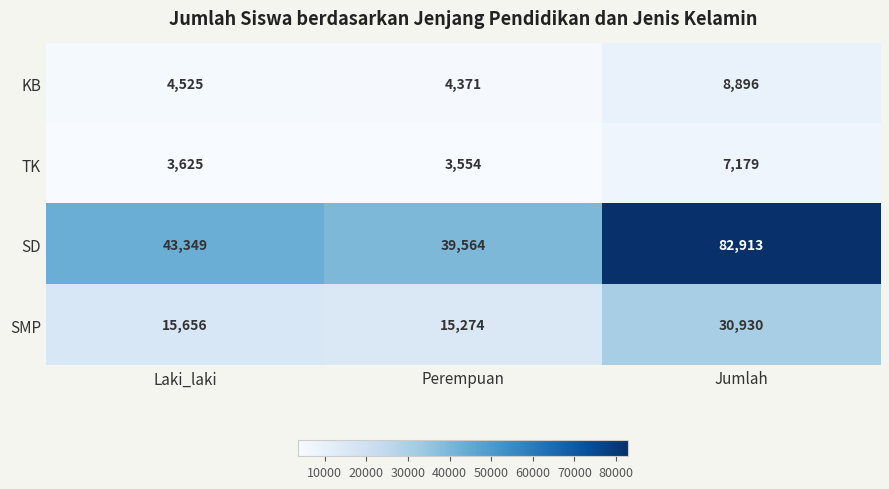

Is it true that KB equals 4371 at Perempuan?

True